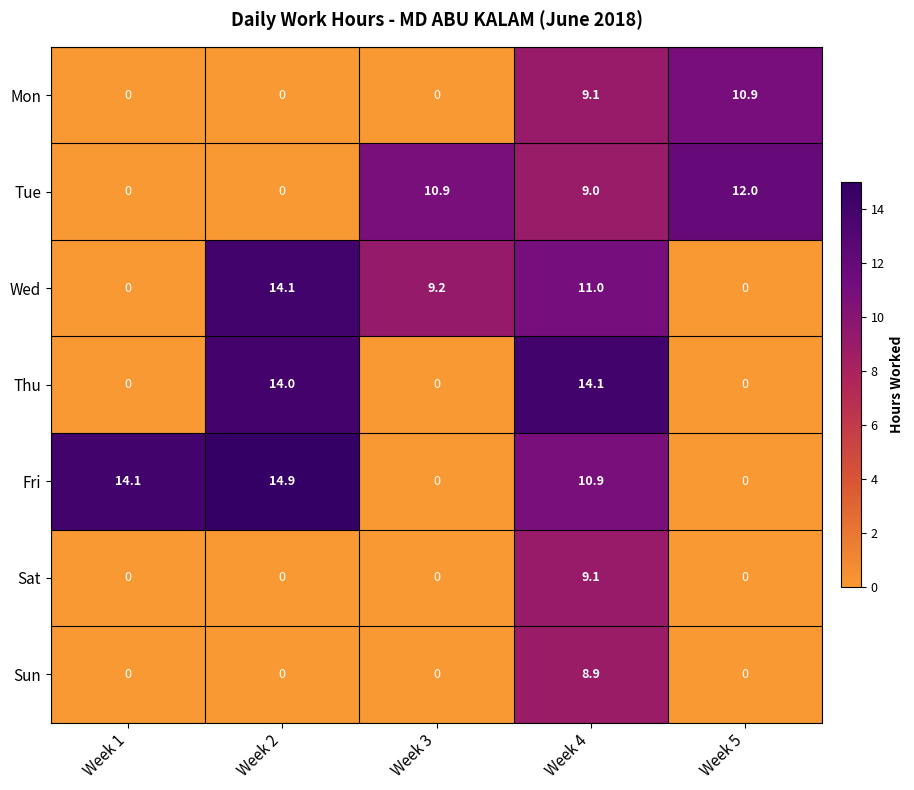

Which series has the widest spread of values?

Fri